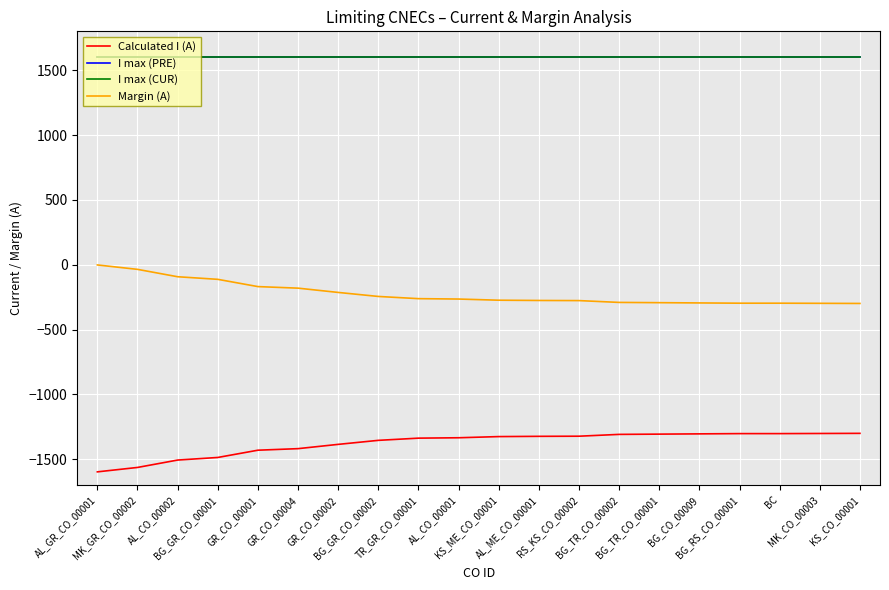

Does the chart display data point markers on the line(s)?

No